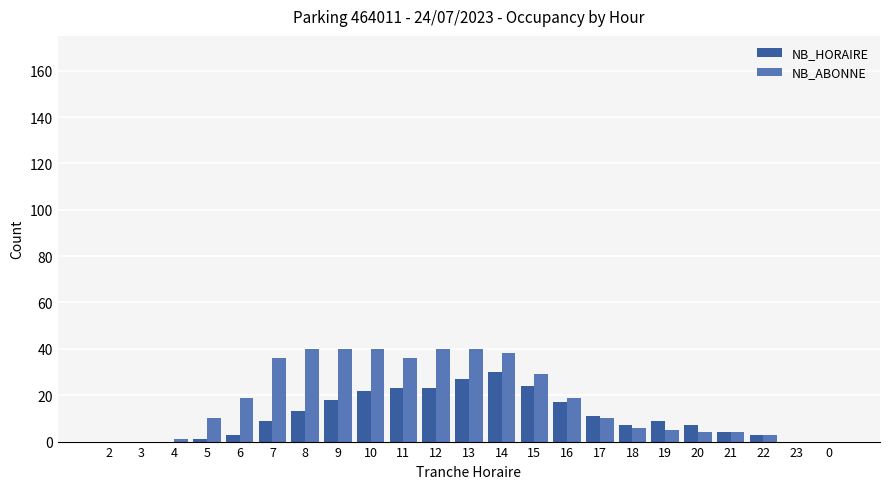

What is the sum of all NB_ABONNE values?

420